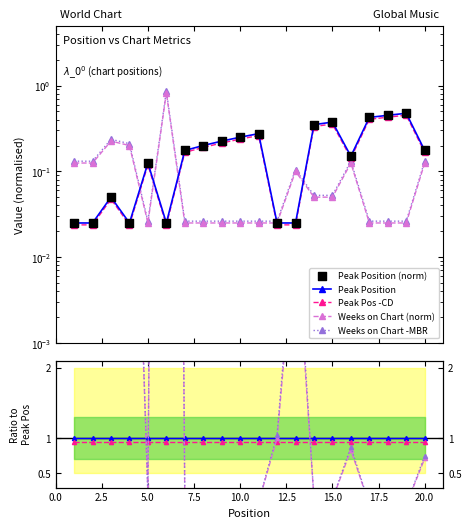

Which series contains the lowest Y value?

Peak Position